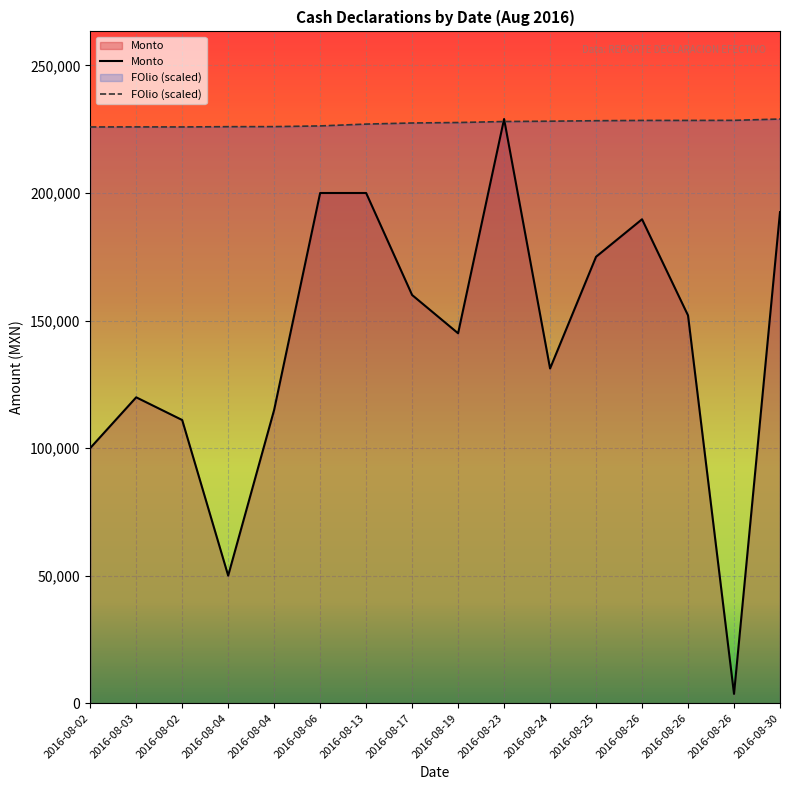

What is the approximate value of Monto at 2016-08-17?

160005.0